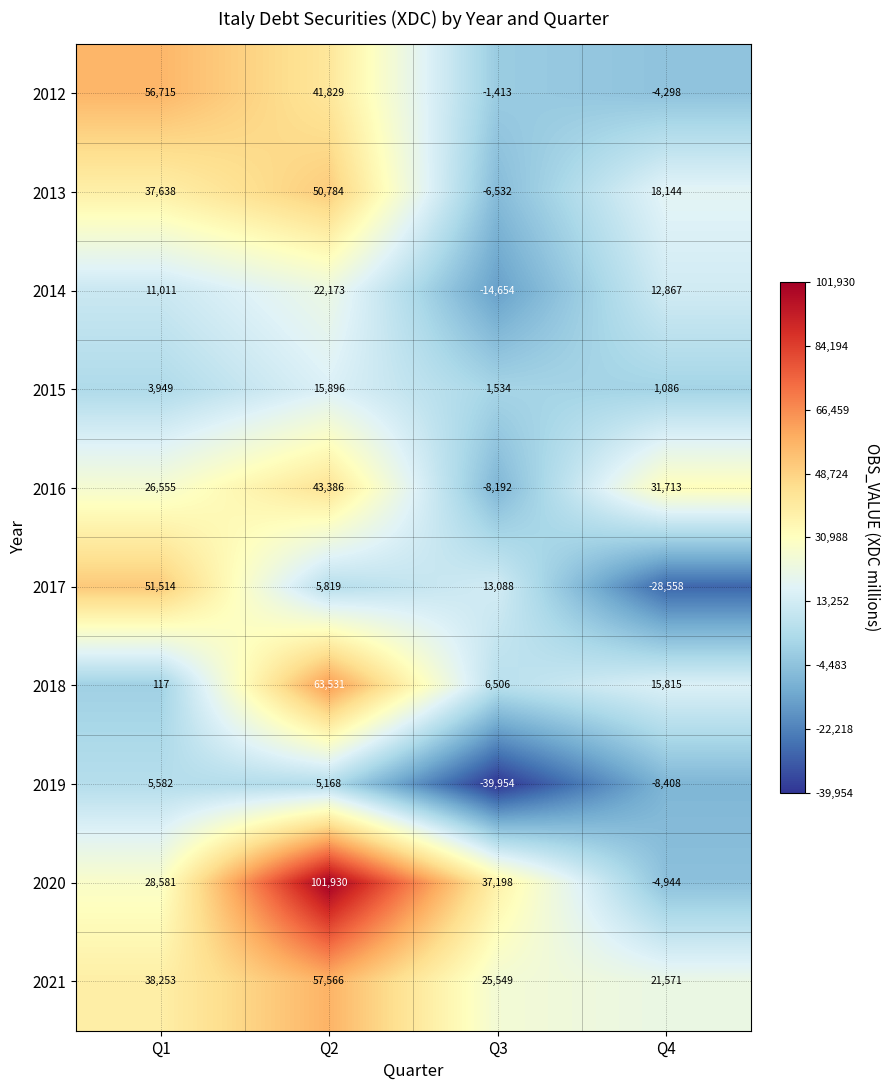

Rank the series by their maximum value, from lowest to highest.

2019, 2015, 2014, 2016, 2013, 2017, 2012, 2021, 2018, 2020